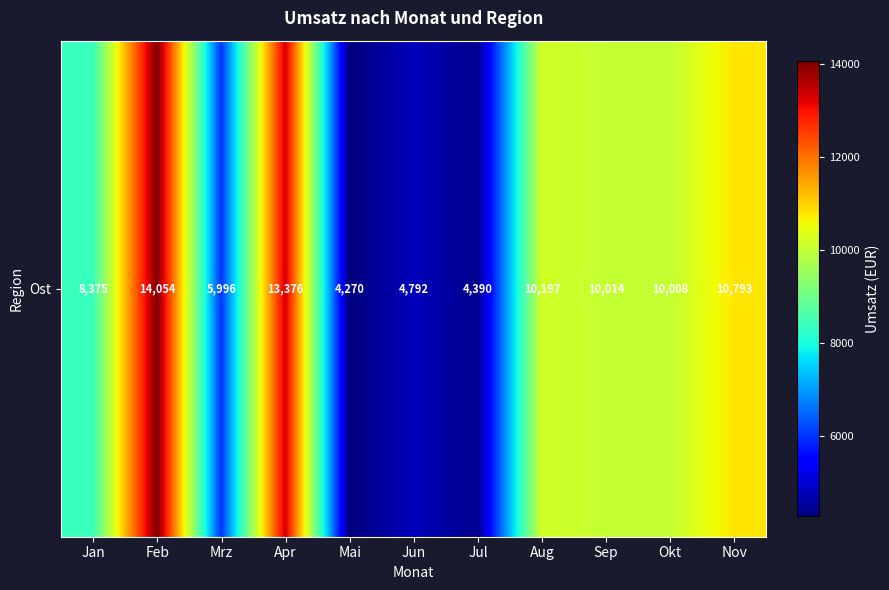

How many values exceed 10007?

6